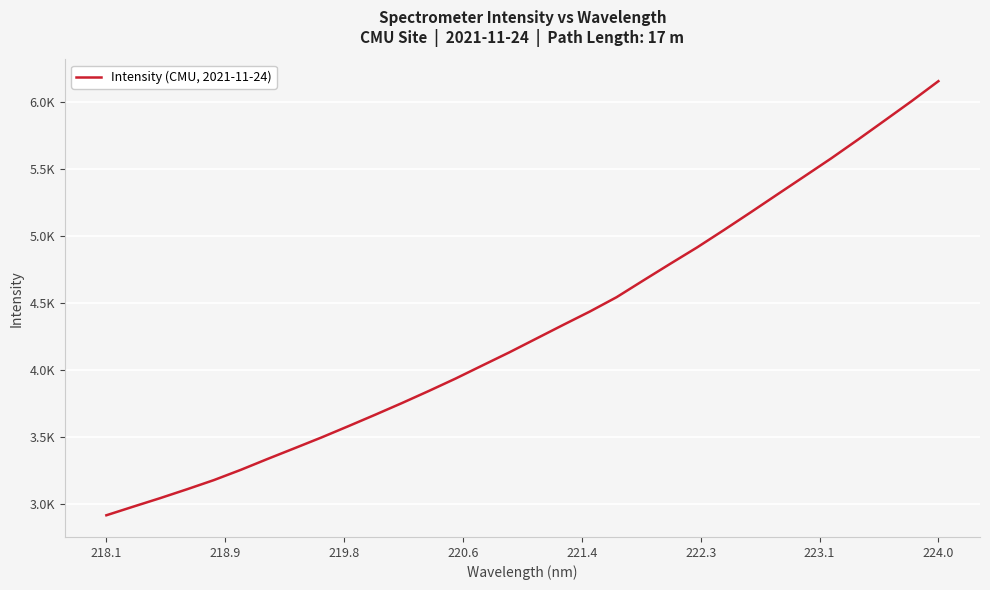

At which category does the chart reach its minimum across all series?

218.1